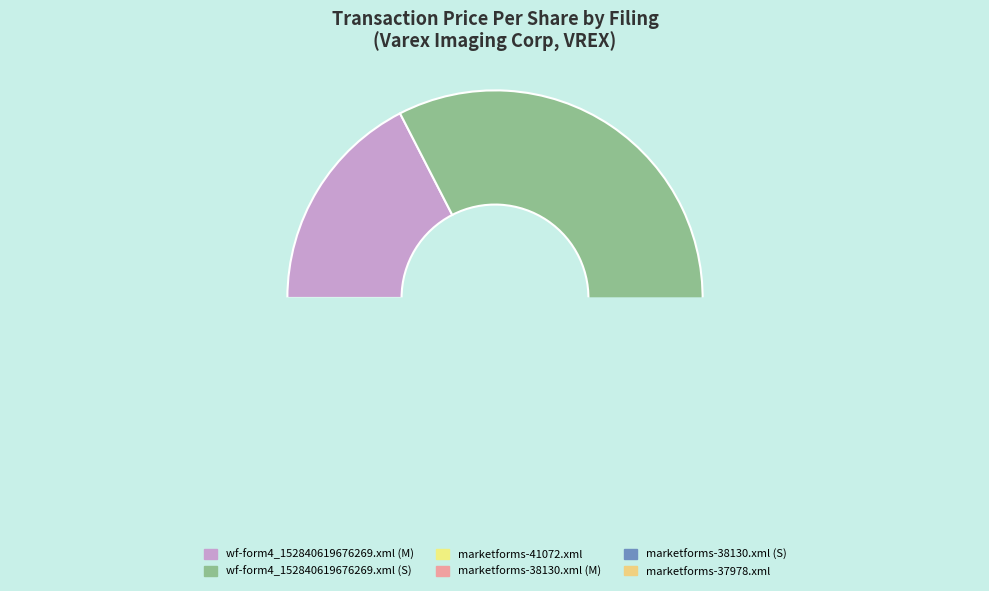

Rank the categories by value from lowest to highest.

marketforms-41072.xml, marketforms-37978.xml, marketforms-38130.xml (M), wf-form4_152840619676269.xml (M), marketforms-38130.xml (S), wf-form4_152840619676269.xml (S)